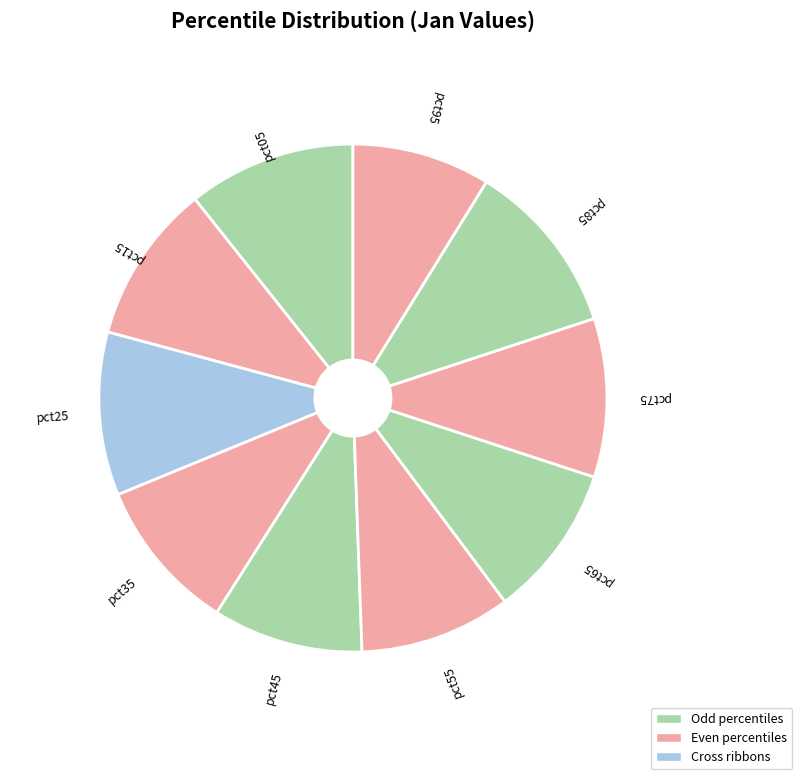

Does any single category account for the majority?

No